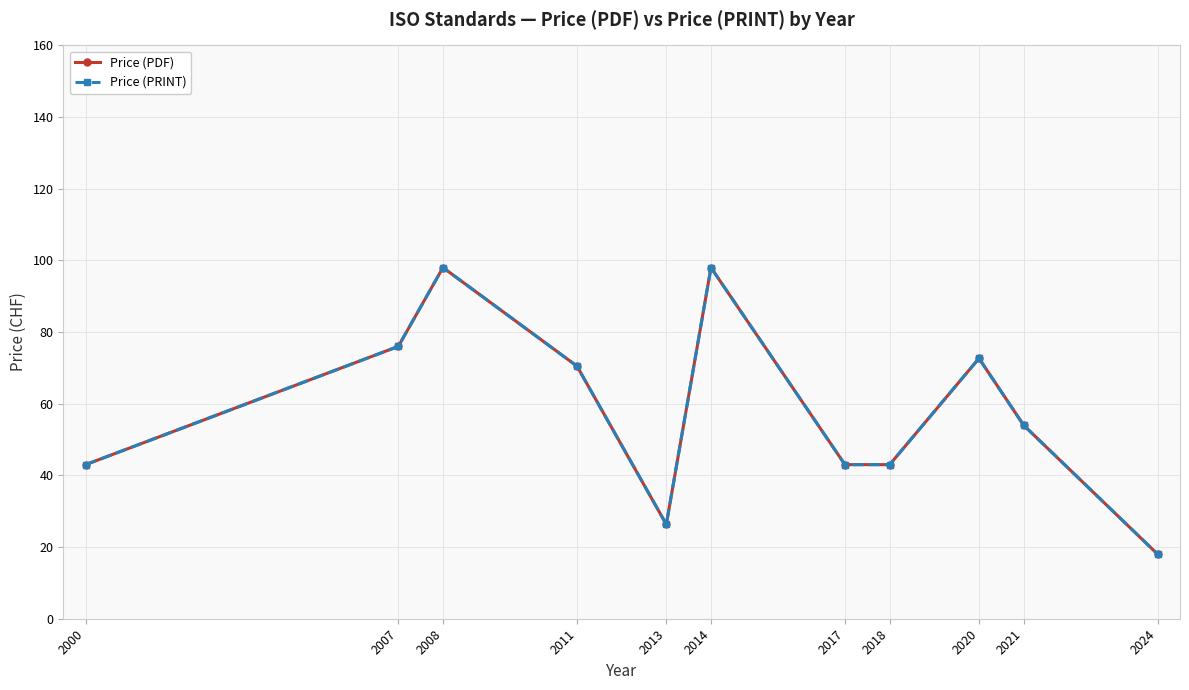

What are all the series names shown in the legend?

Price (PDF), Price (PRINT)